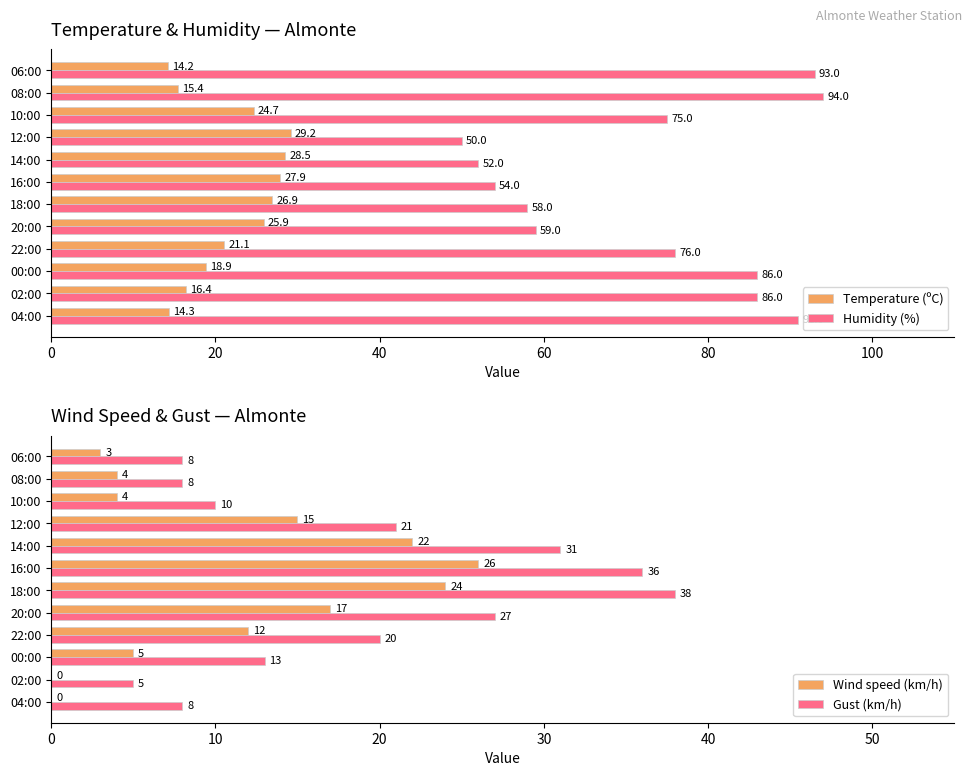

Count the number of categories in the chart.

12